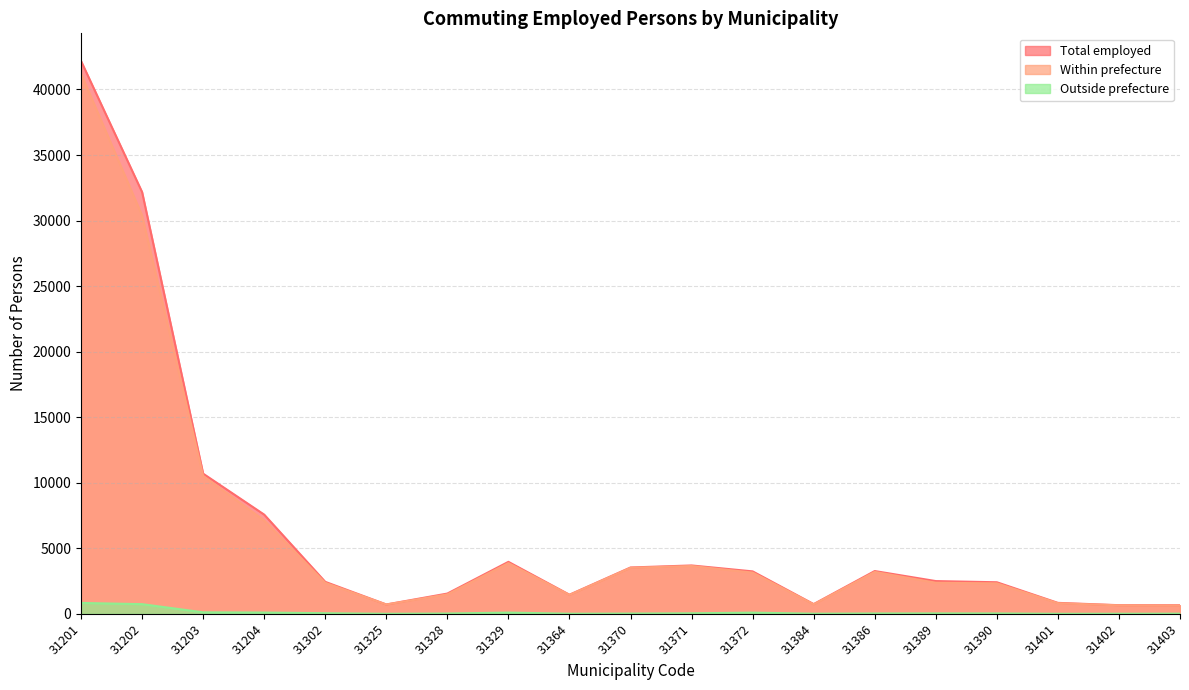

Reading right to left, list all the values displayed in this chart.

Total employed: 651	656	833	2405	2495	3261	739	3235	3687	3532	1455	3962	1543	710	2436	7566	10690	32175	42176
Within prefecture: 630	645	807	2321	2367	3192	721	3142	3644	3508	1440	3864	1479	709	2360	7118	10518	30387	41204
Outside prefecture: 10	4	0	26	29	24	7	88	37	17	5	92	20	1	43	95	112	734	827